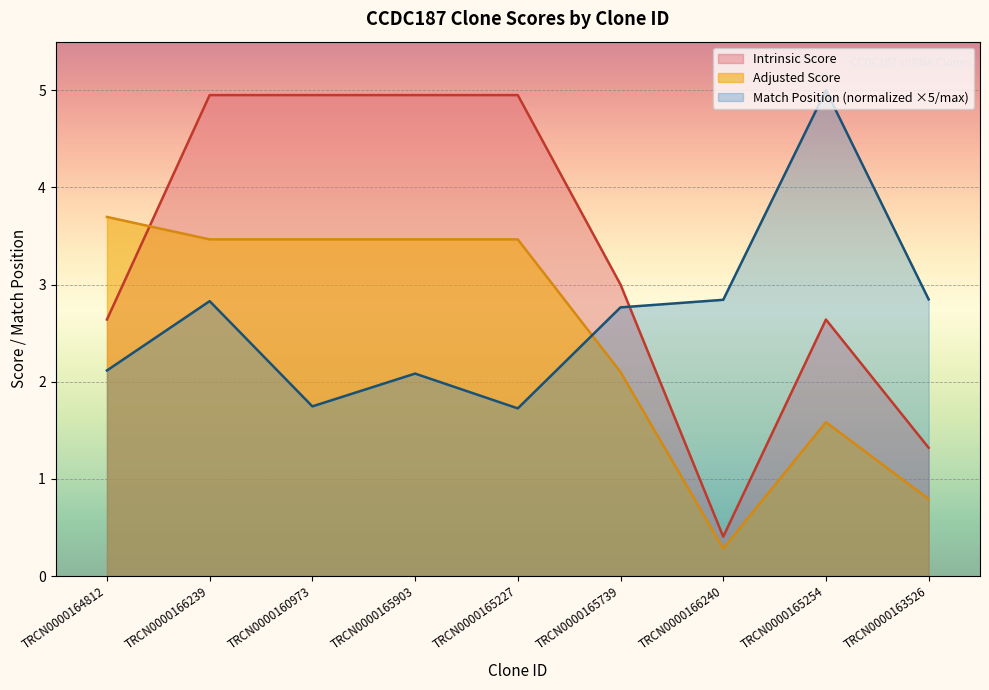

How many lines are shown in the chart?

3